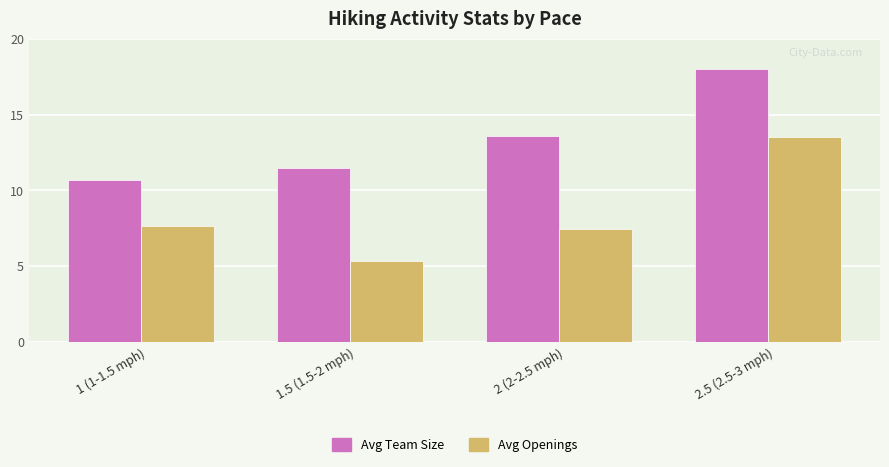

List the series in order of their overall mean, lowest first.

Avg Openings, Avg Team Size